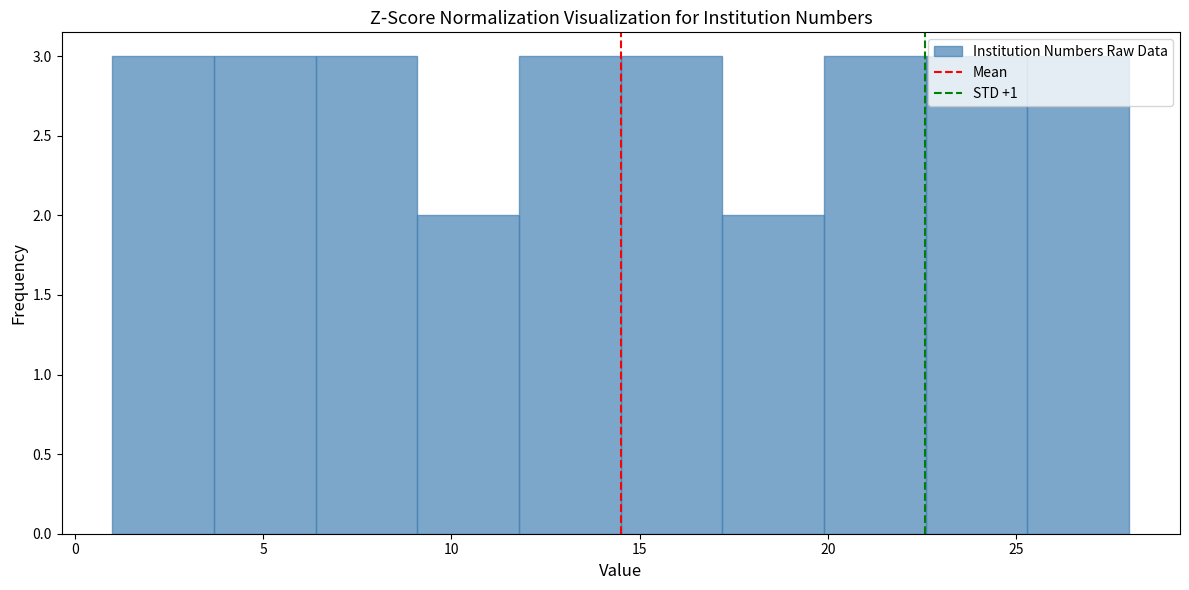

Reading left to right, transcribe this chart: for each bar, give the range it covers on the x-axis and its height. Neither the bar edges nor the heights are printed on the chart, so give them approximately, as read against the axes.

1.0 to 3.7: 3
3.7 to 6.4: 3
6.4 to 9.1: 3
9.1 to 11.8: 2
11.8 to 14.5: 3
14.5 to 17.2: 3
17.2 to 19.9: 2
19.9 to 22.6: 3
22.6 to 25.3: 3
25.3 to 28.0: 3